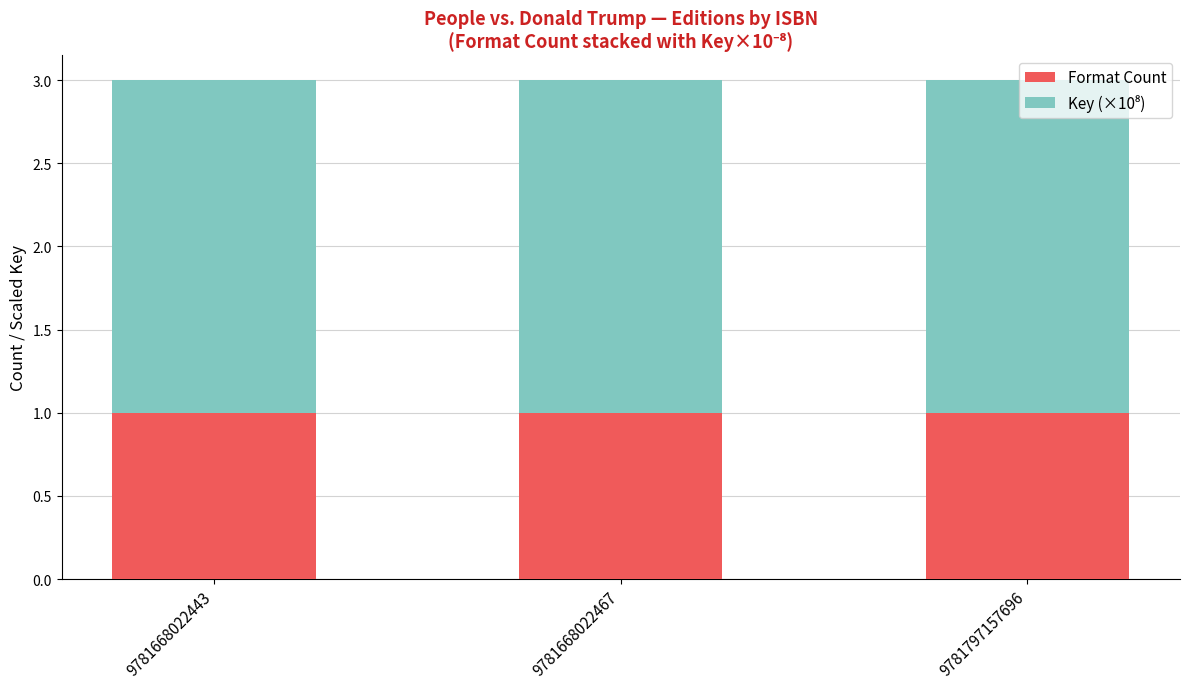

What is the lowest value of the Format Count series?

1.0